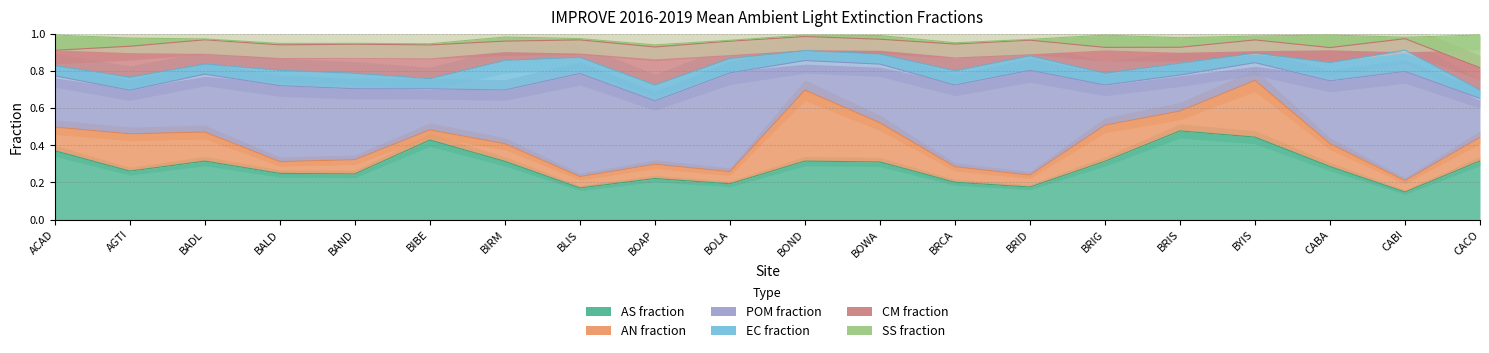

What is the average value of the EC fraction series?

0.1